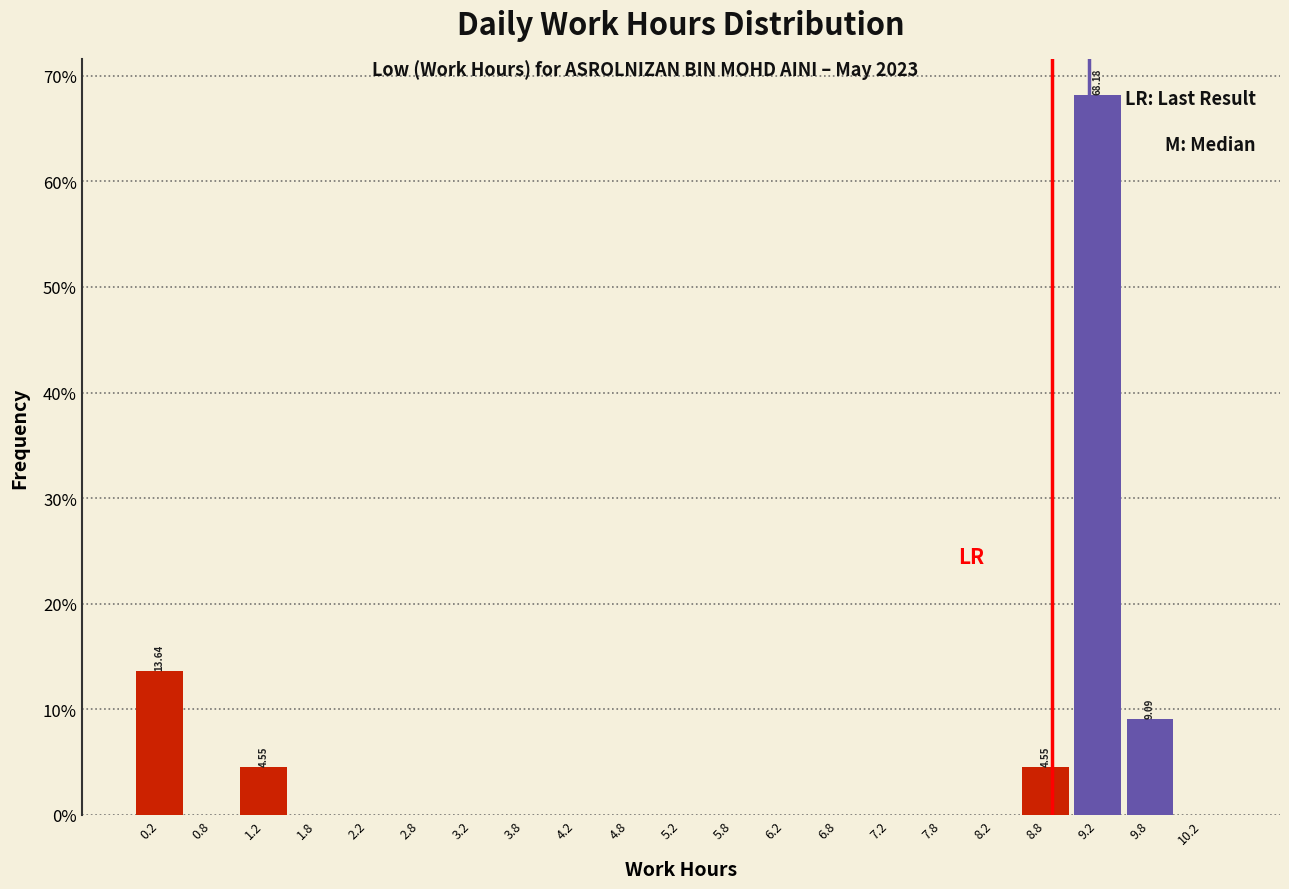

Over which range of the x-axis is the bar tallest?

9.0 to 9.5